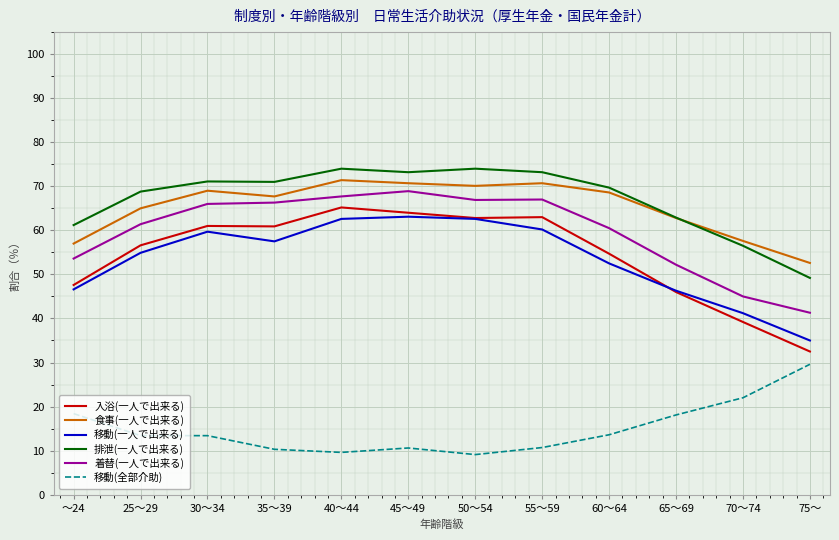

What is the difference between the maximum and second lowest values in the 食事(一人で出来る) series?

14.4